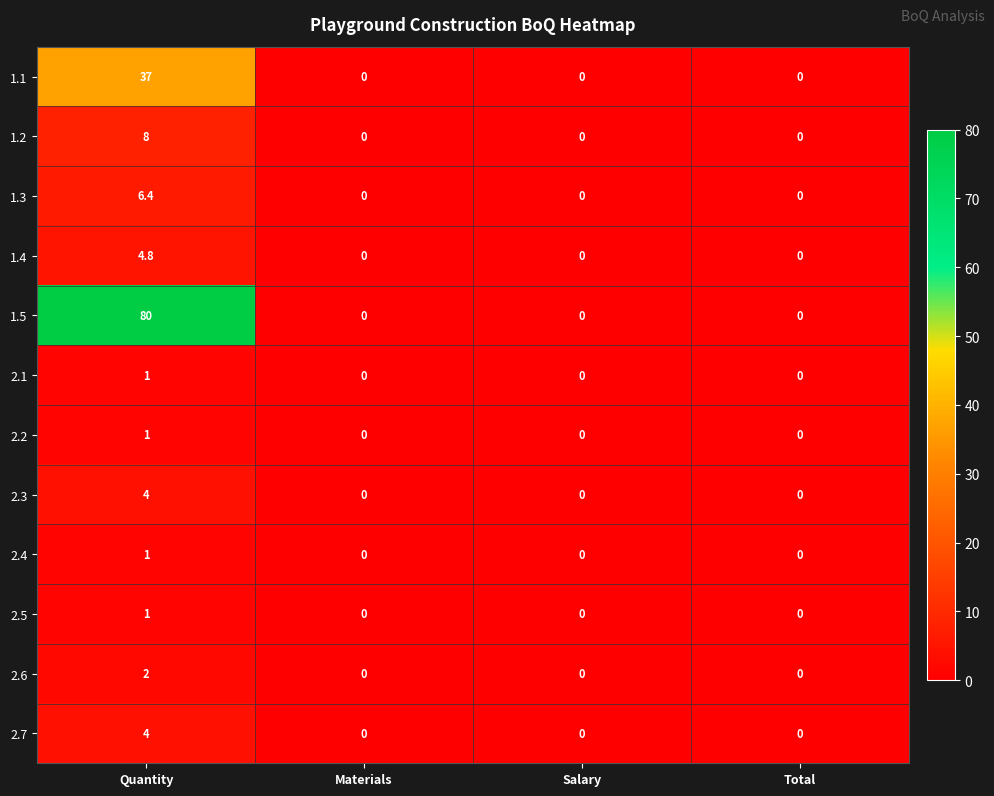

What is the difference between the maximum and minimum values in the 2.3 series?

4.0